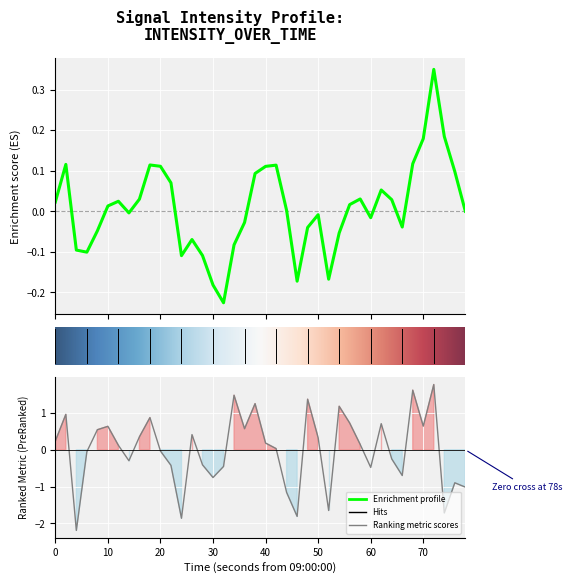

Does the chart display data point markers on the line(s)?

No